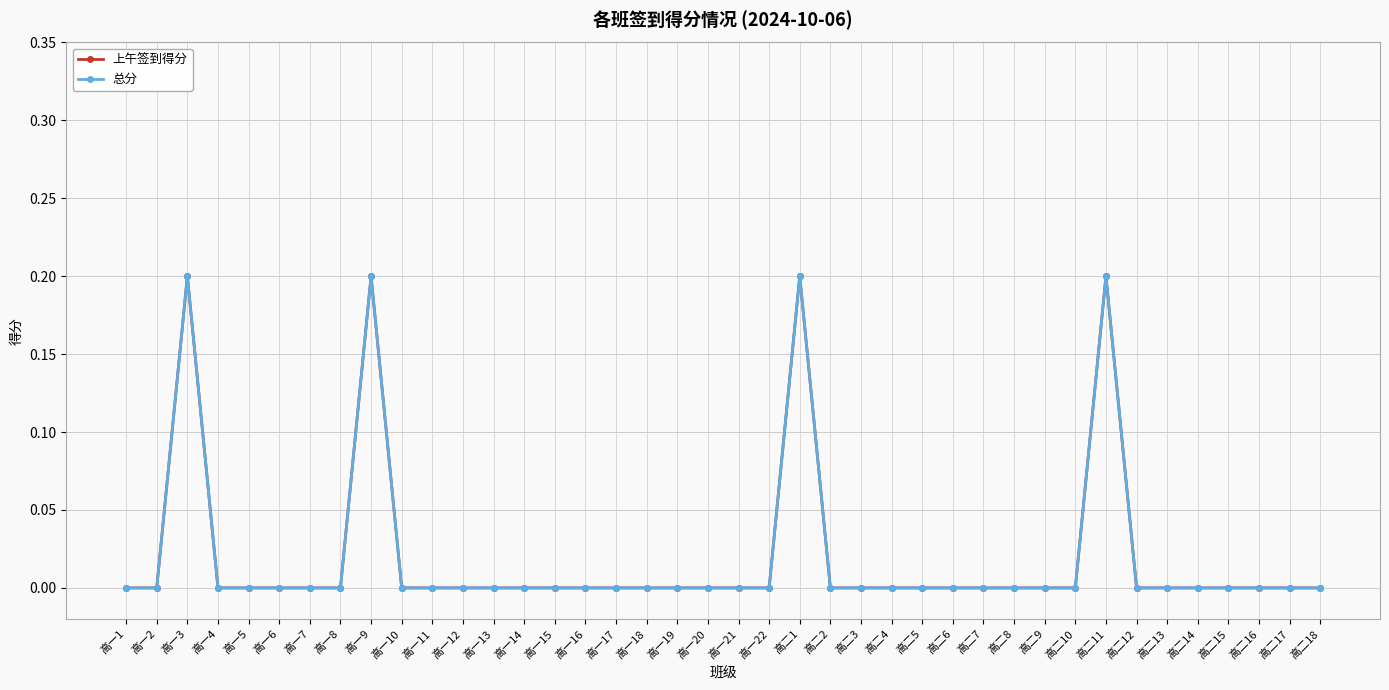

The 总分 series shows 0.1 at 高一18. True or false?

False